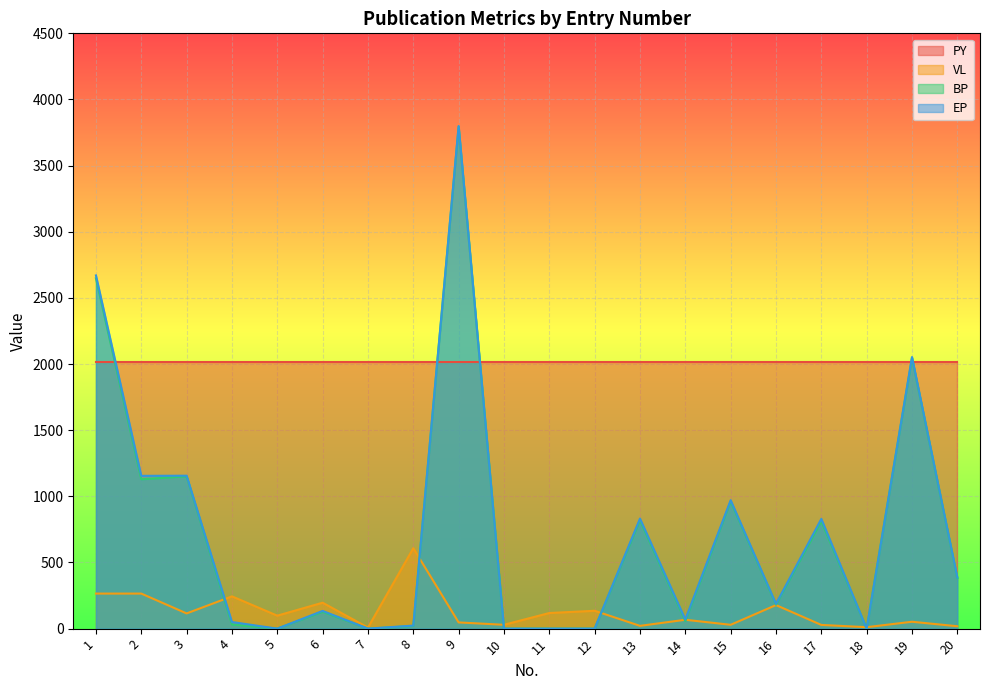

What is the minimum value for VL?

8